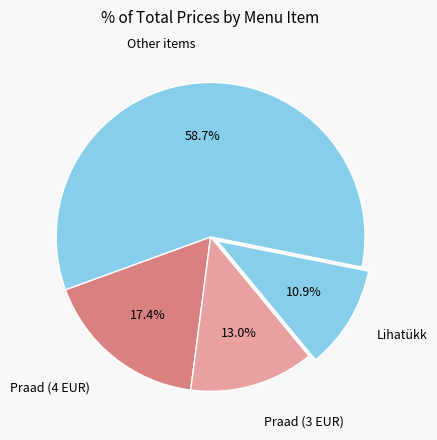

How many segments does this pie chart have?

4